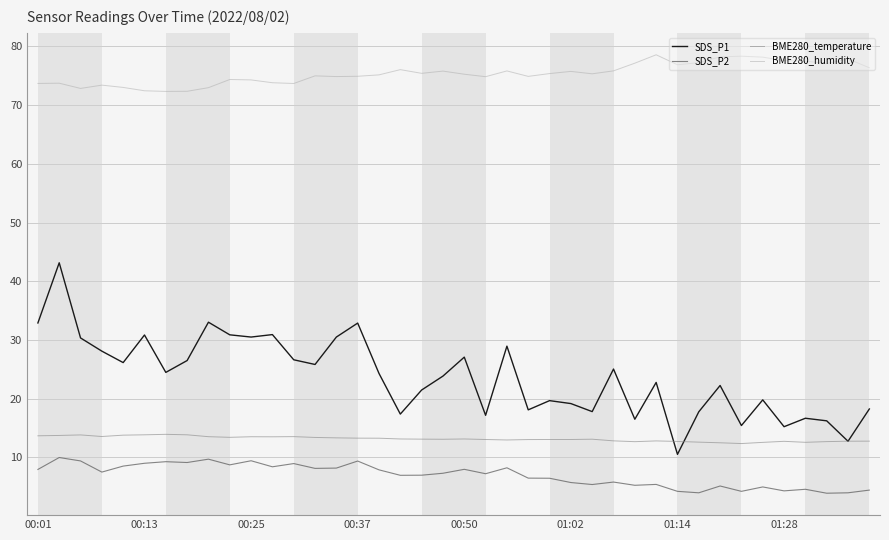

What is the lowest value of the SDS_P1 series?

10.5